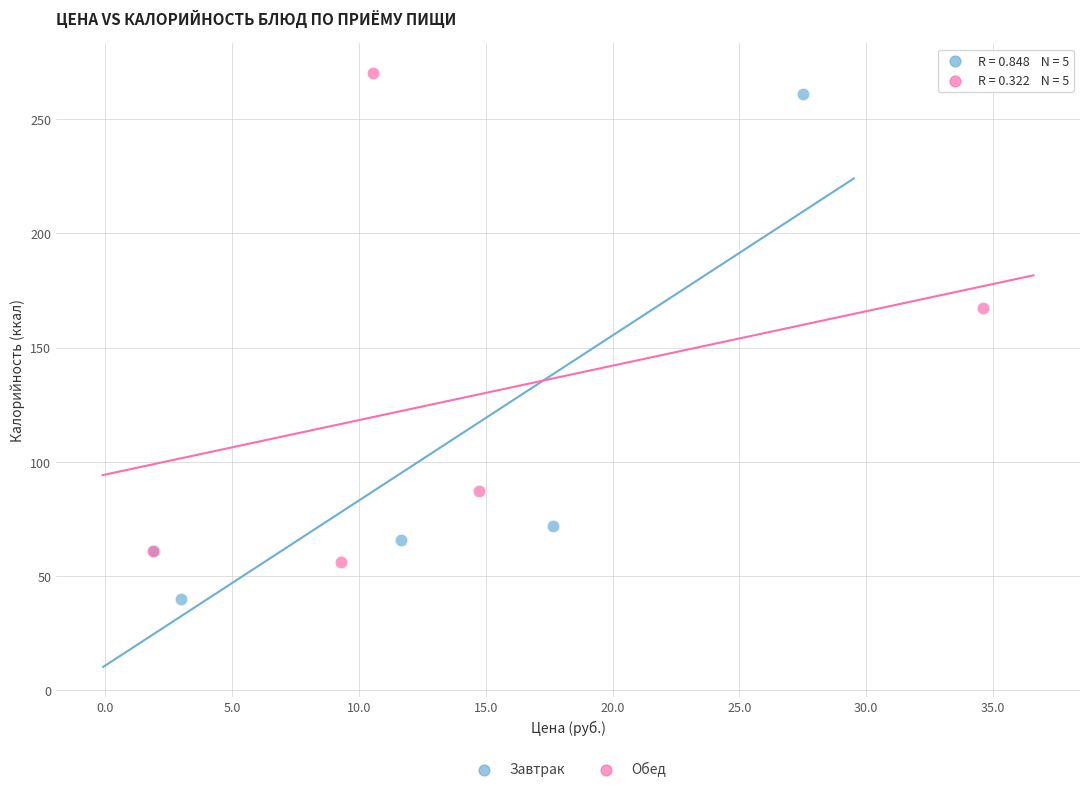

Which series has the widest spread of Y values?

Завтрак